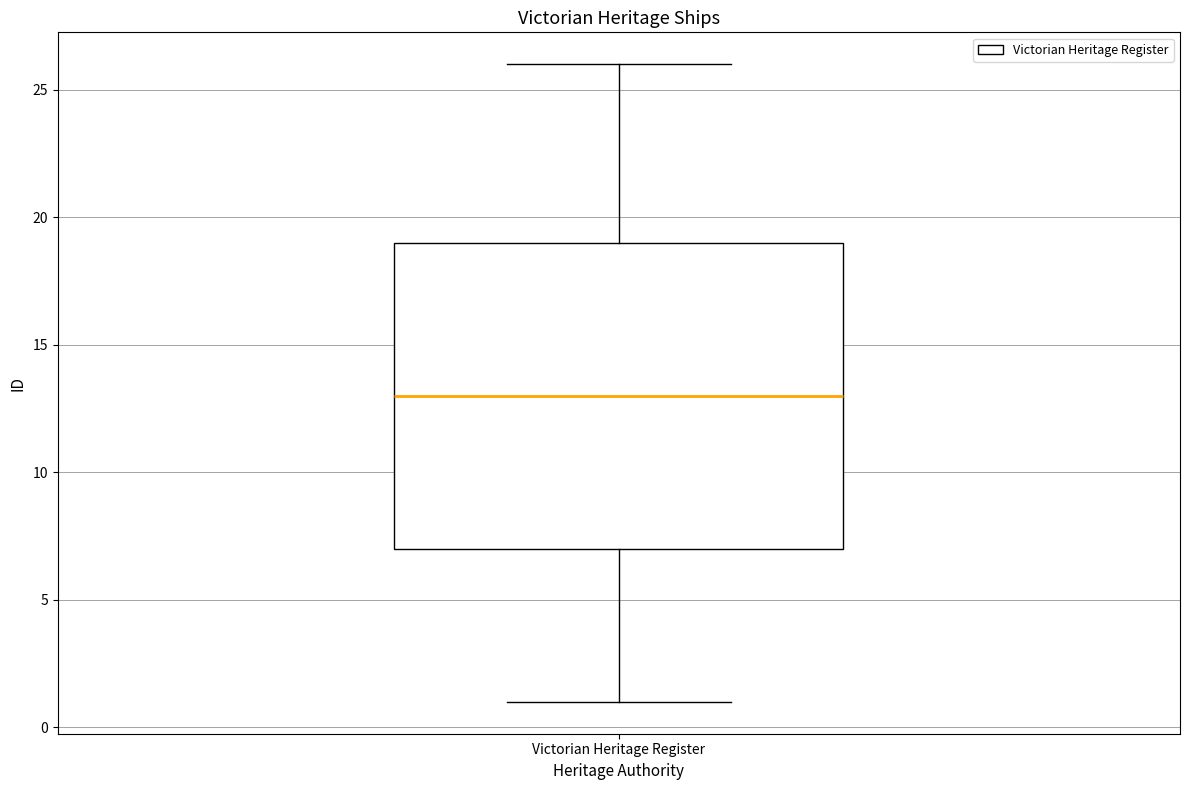

Transcribe this box plot: give where the median line is, the range the box spans, and where the two whiskers end, as read against the y-axis. The values are not printed on the chart, so give them approximately, as read against the axis.

median 13, box 7 to 19, whiskers 1 to 26